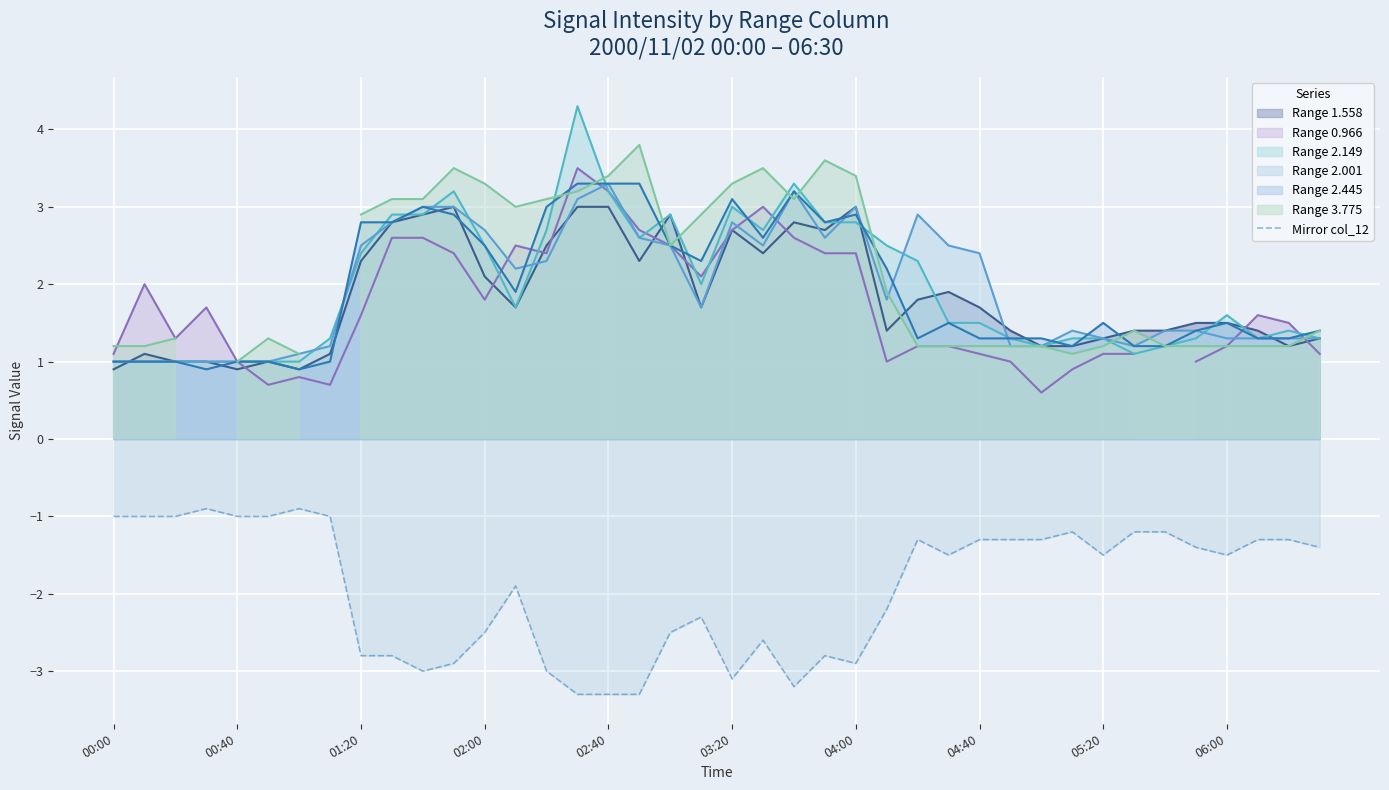

What is the highest value of the Range 2.001 series?

3.3